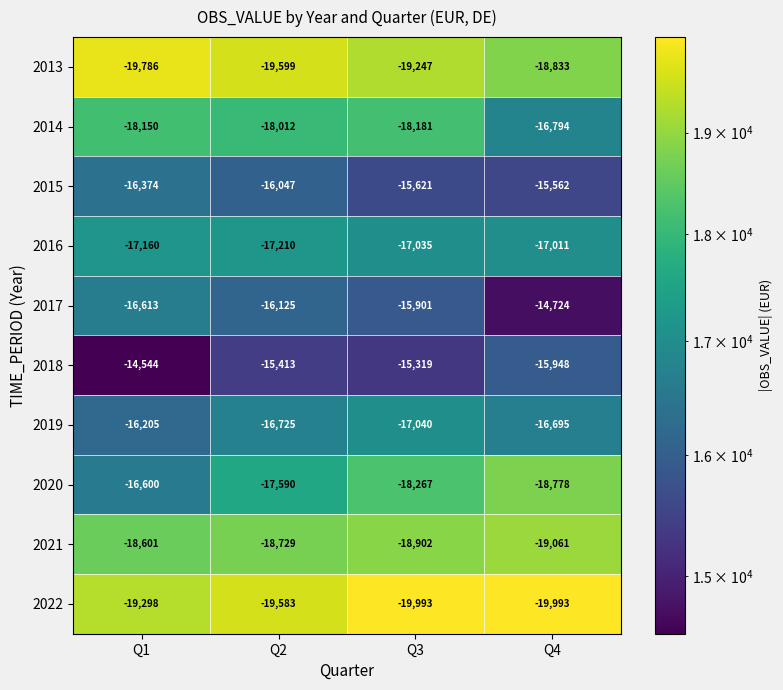

Is the value of 2017 at Q3 greater than the value of 2020 at Q4?

Yes